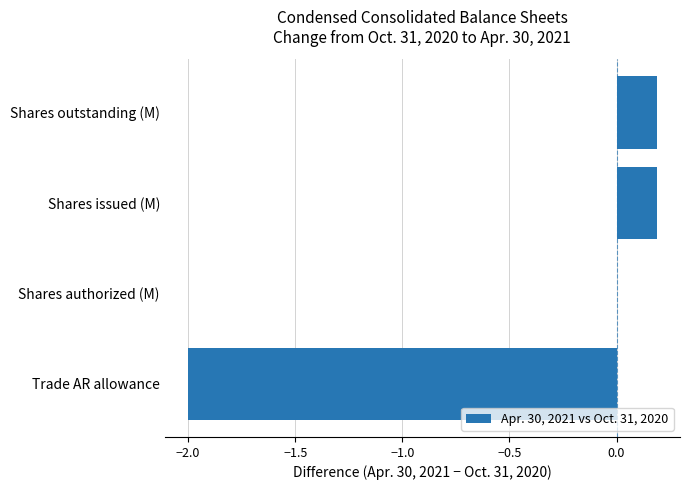

What is the sum of all values?

-1.6